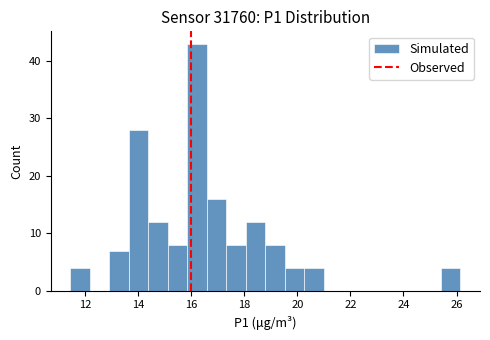

Read against the x-axis, roughly where is the centre of the tallest bar?

16.2